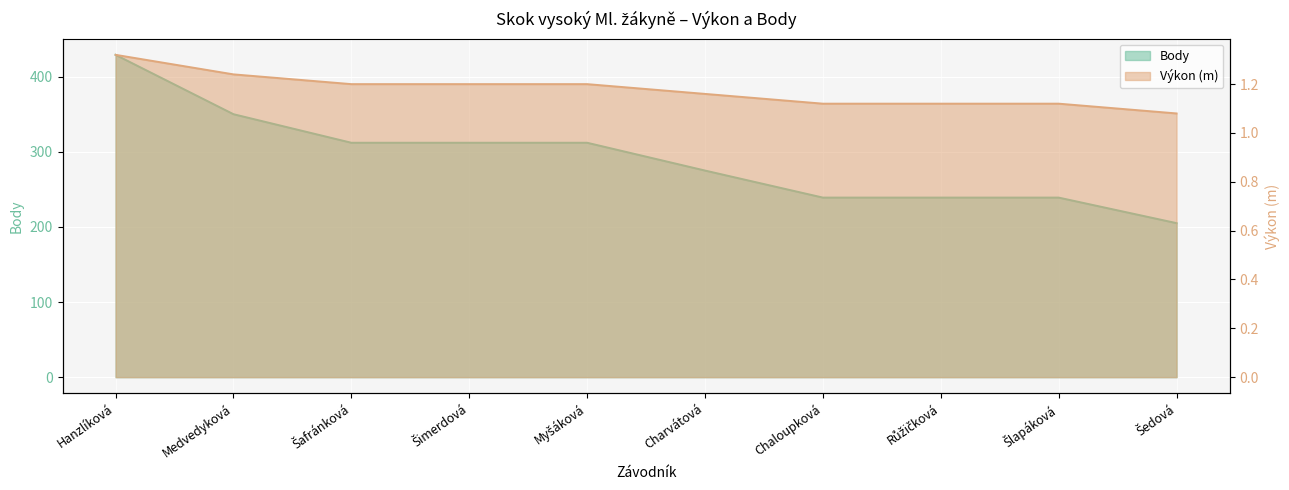

How many data points in Body are above 312?

2